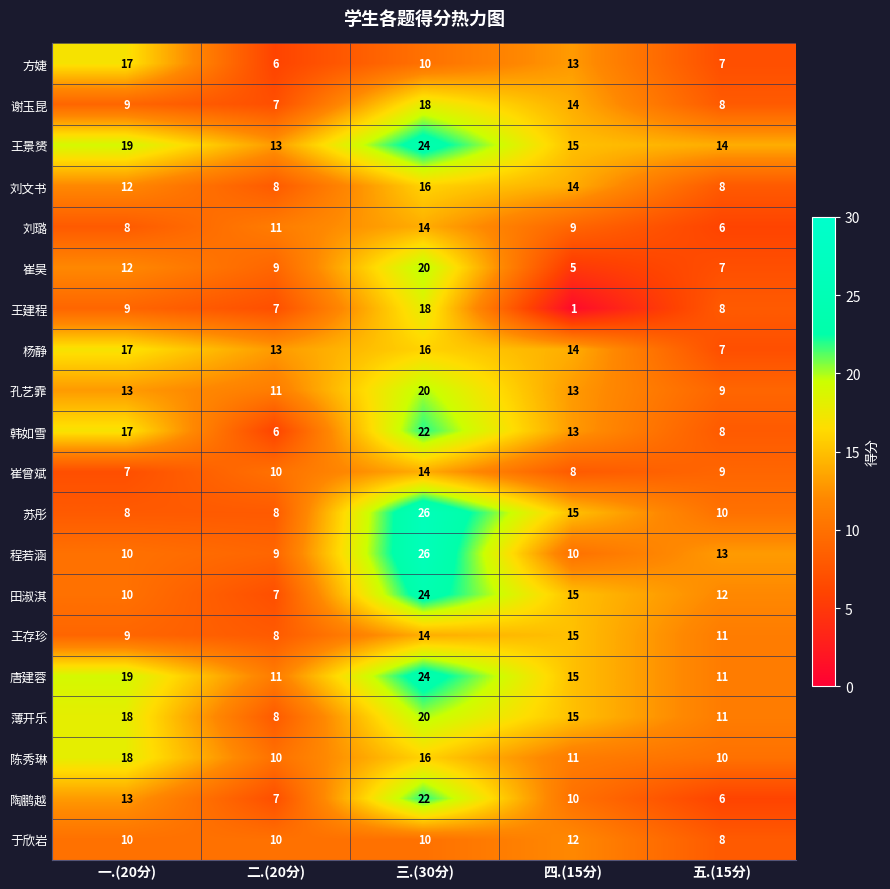

What is the total value across all series at 一.(20分)?

255